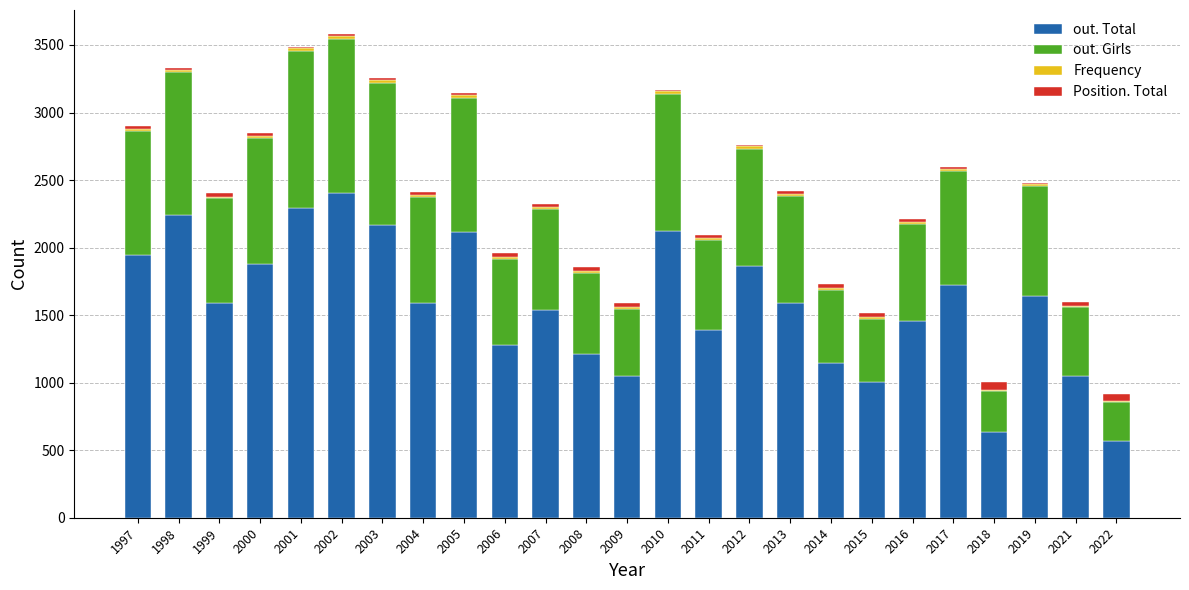

True or false: out. Total has a value of 728 at 2019.

False